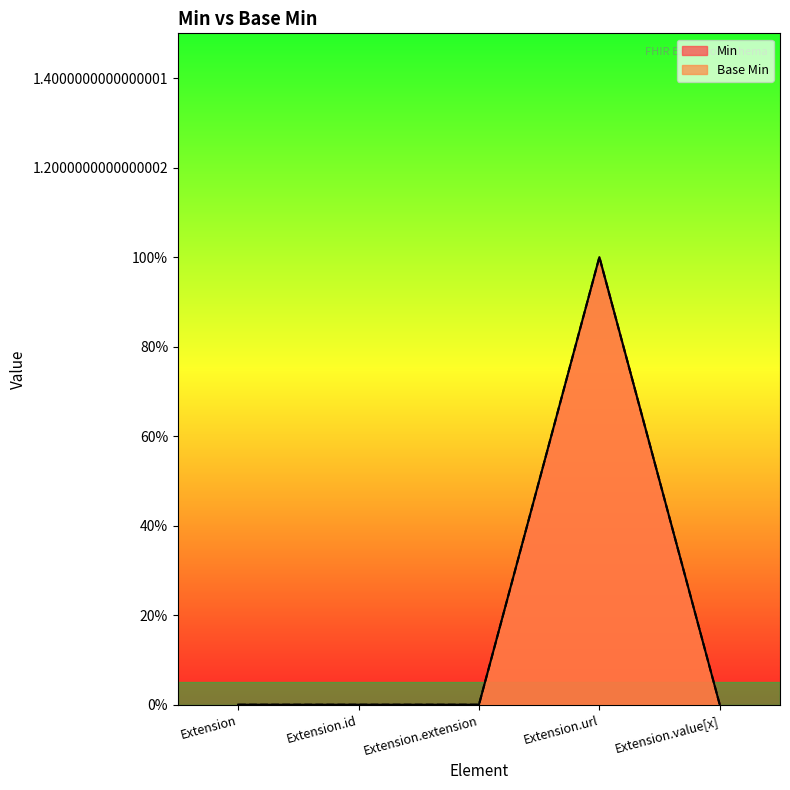

At which category is the sum across all series the highest?

Extension.url